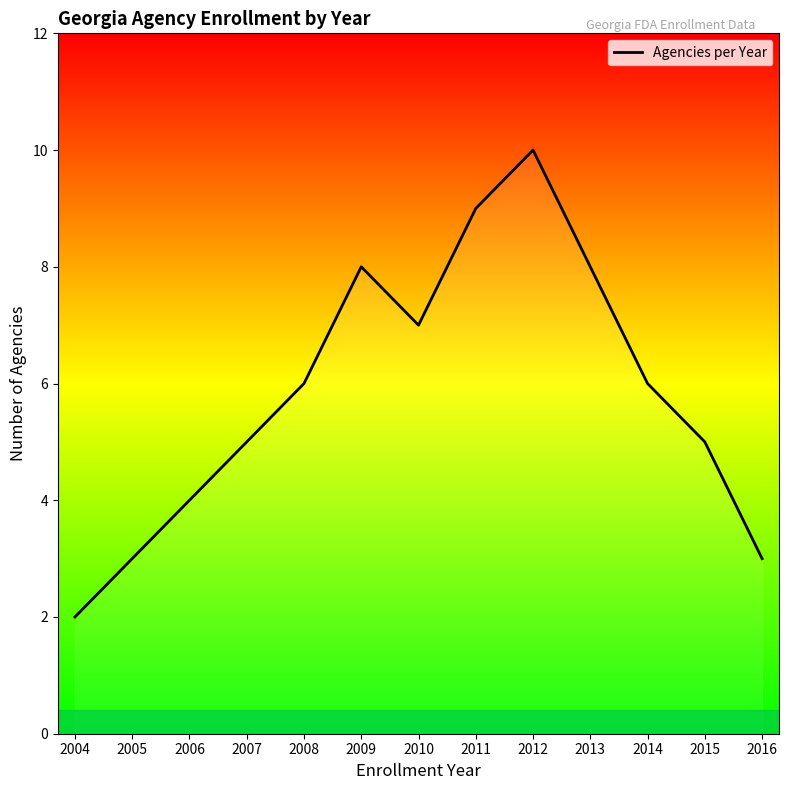

How many values are between 4 and 8?

8